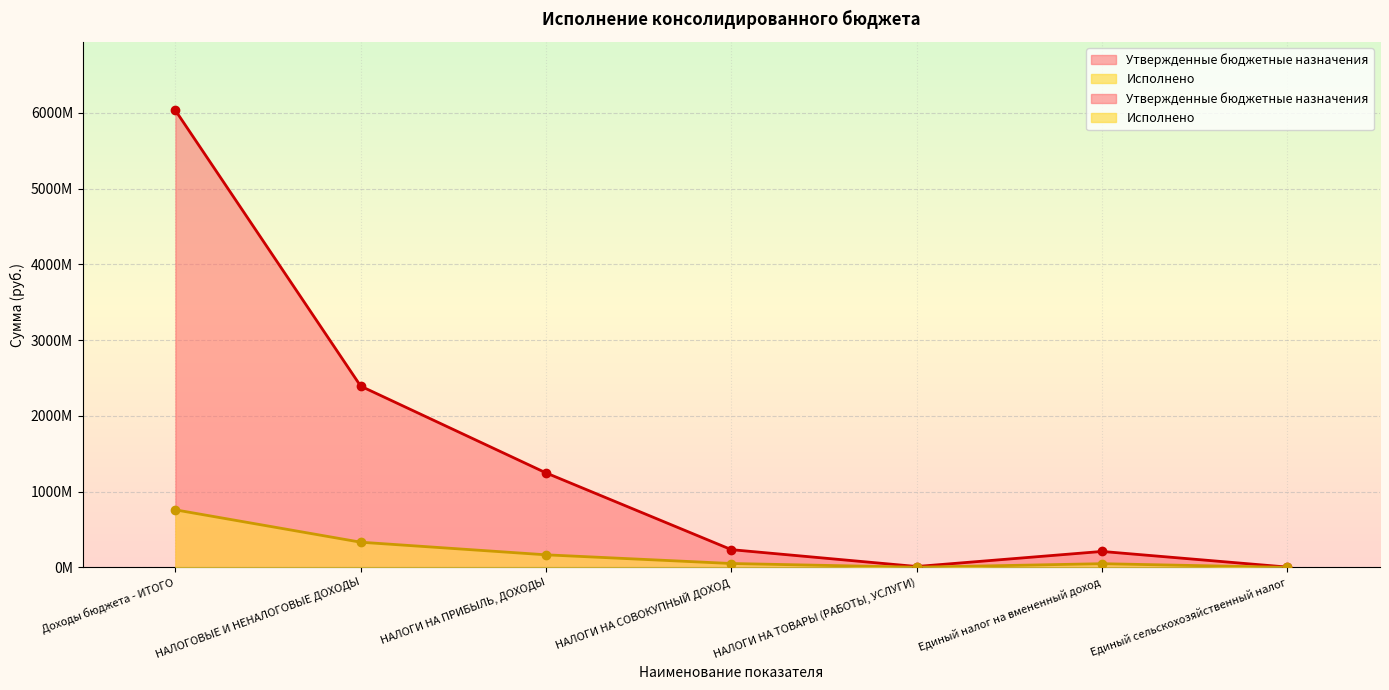

Reading left to right, list all the values displayed in this chart.

Утвержденные бюджетные назначения: 6031990404.0	2392174000.0	1247174000.0	234191000.0	11656000.0	210672000.0	4175000.0
Исполнено: 759637114.5	332453564.4	166034673.6	51343526.0	2157135.7	48797352.0	236387.1